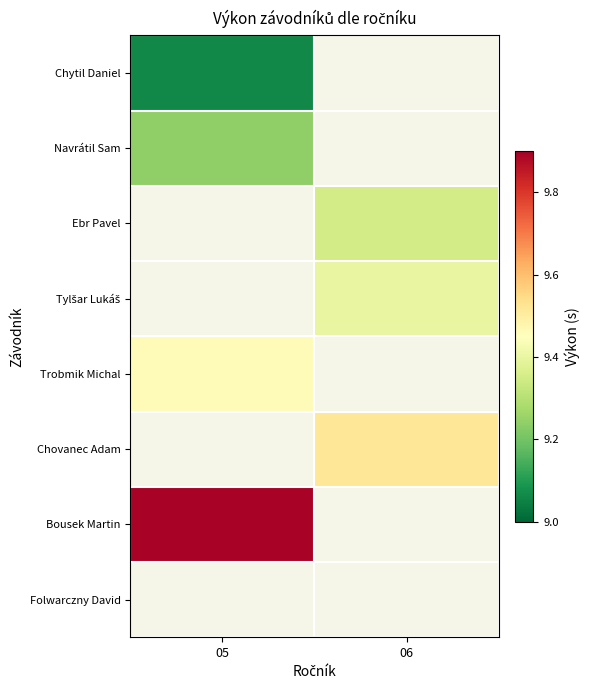

List the series in order of their peak value, highest first.

Navrátil Sam, Ebr Pavel, Tylšar Lukáš, Trobmik Michal, Chovanec Adam, Bousek Martin, Folwarczny David, Chytil Daniel